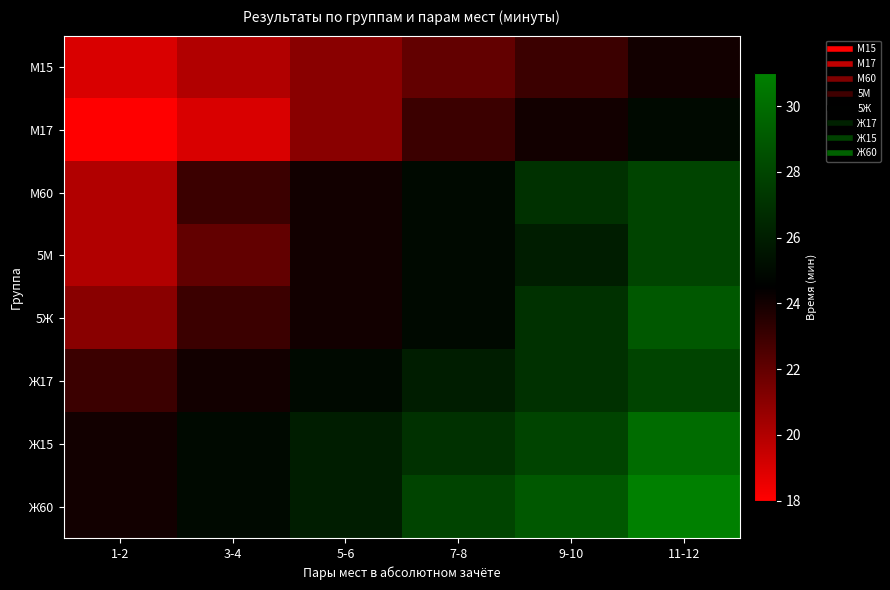

List the series in order of their peak value, lowest first.

М15, М17, М60, 5М, Ж17, 5Ж, Ж15, Ж60